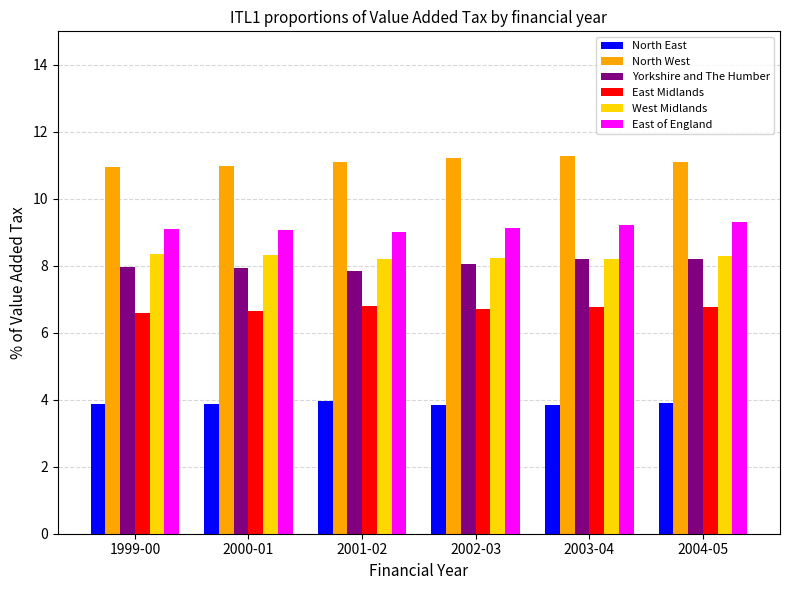

What is the sum of all East Midlands values?

40.3